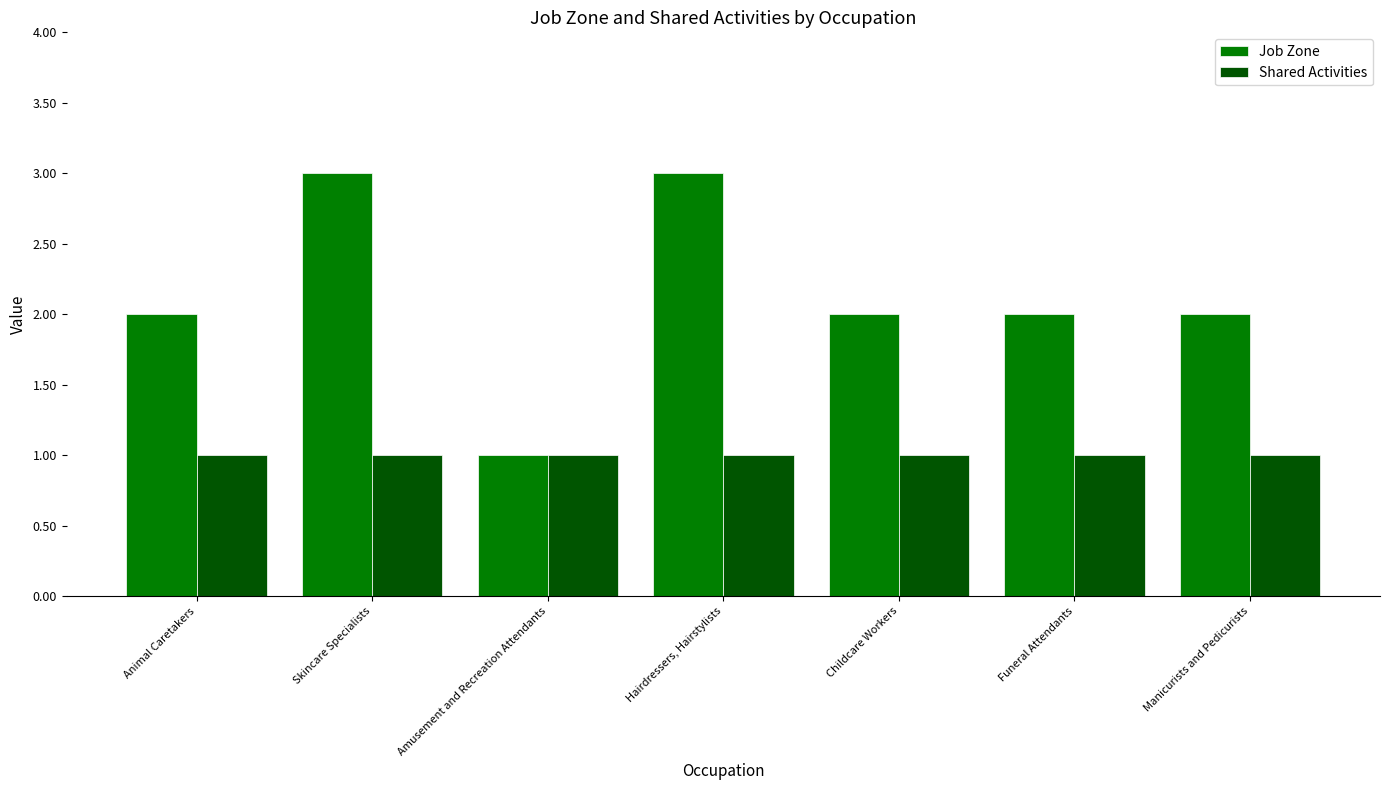

Which category has the lowest value in the Job Zone series?

Amusement and Recreation Attendants